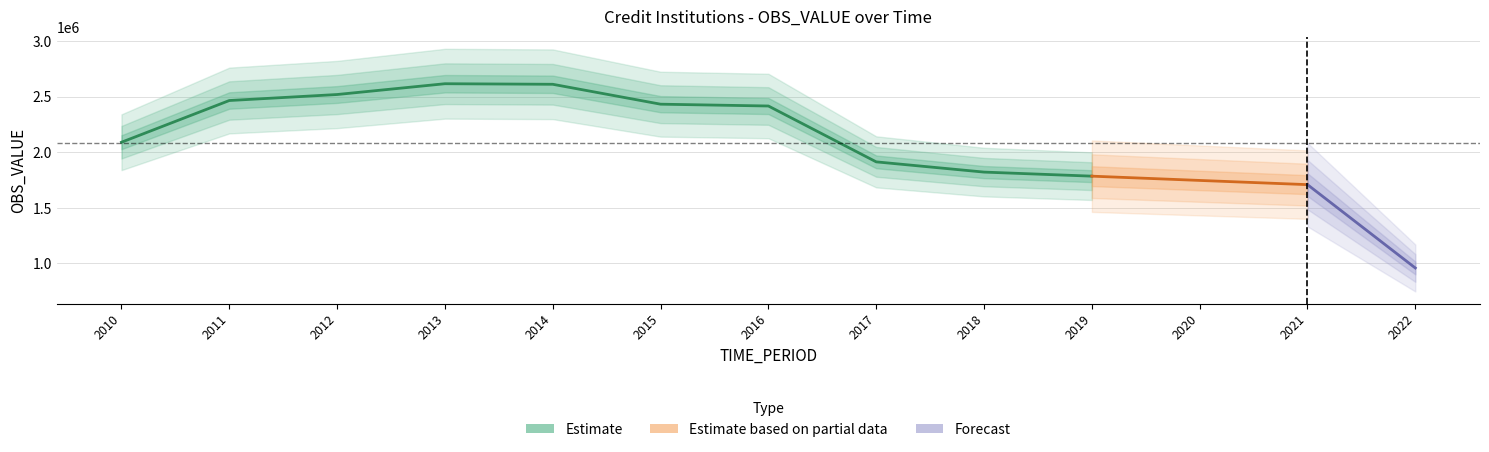

Where does the data first go above 2090000?

2011